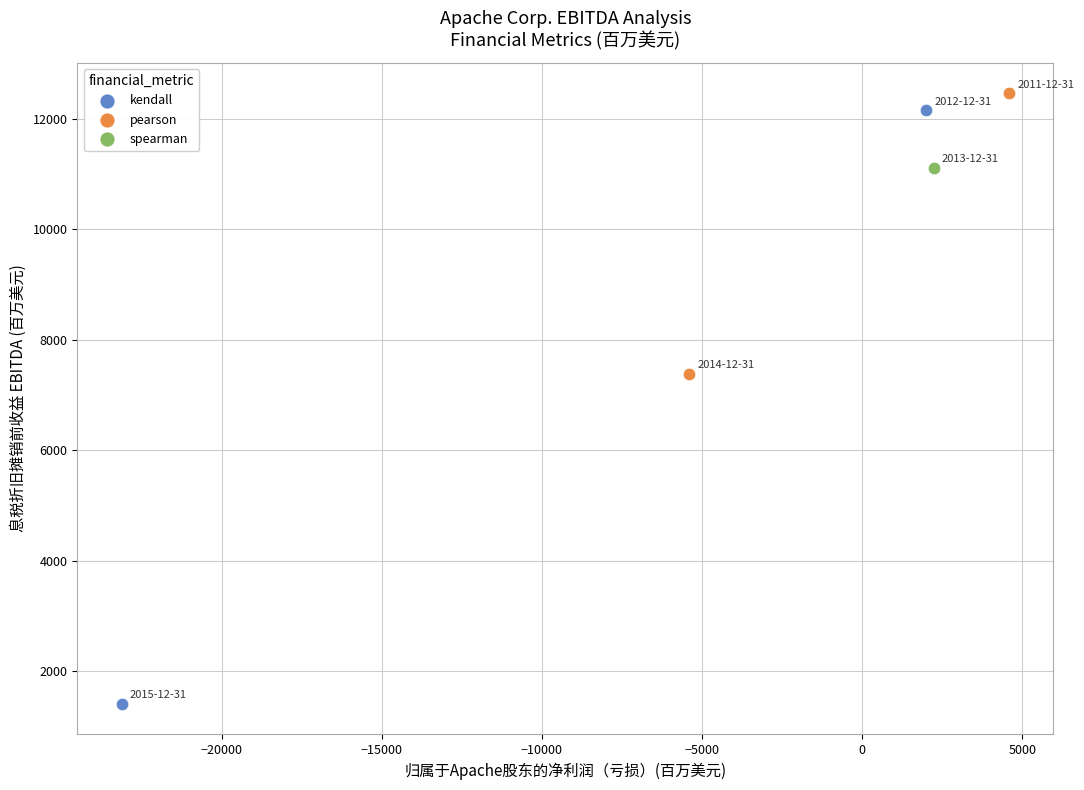

Which series contains the lowest Y value?

kendall